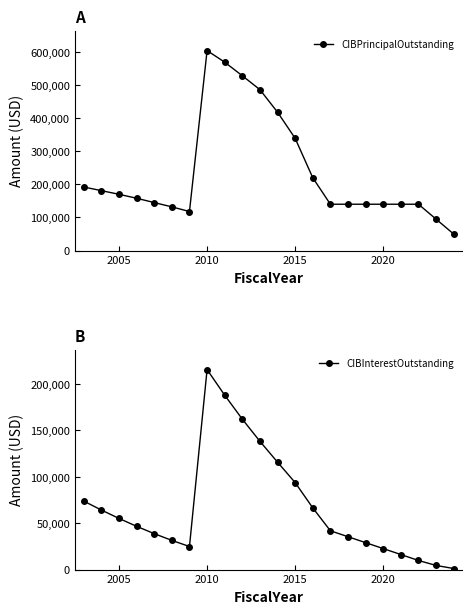

True or false: CIBPrincipalOutstanding and CIBInterestOutstanding intersect in this chart.

False